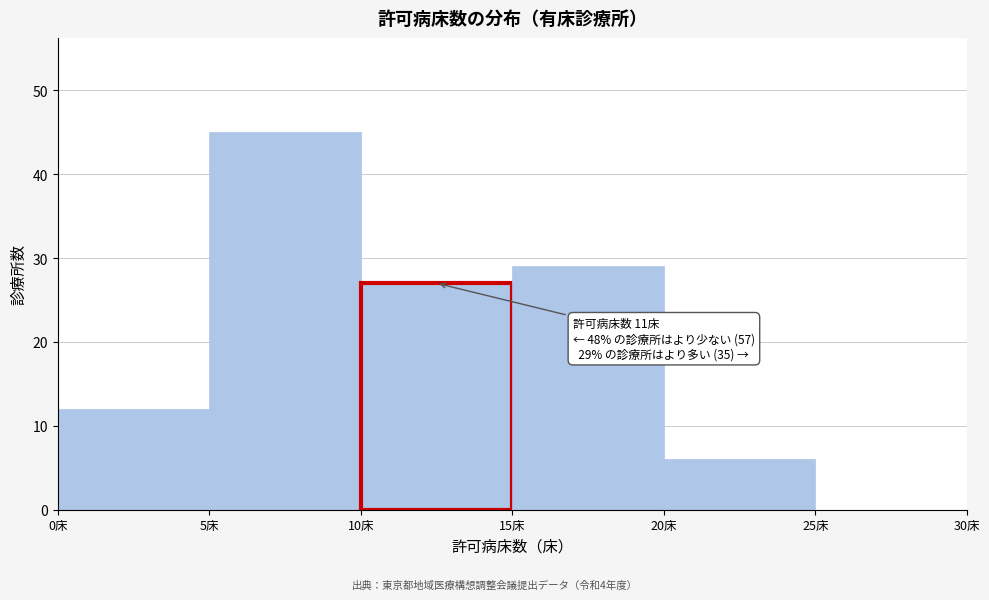

Which range on the x-axis has the tallest bar?

5 to 10